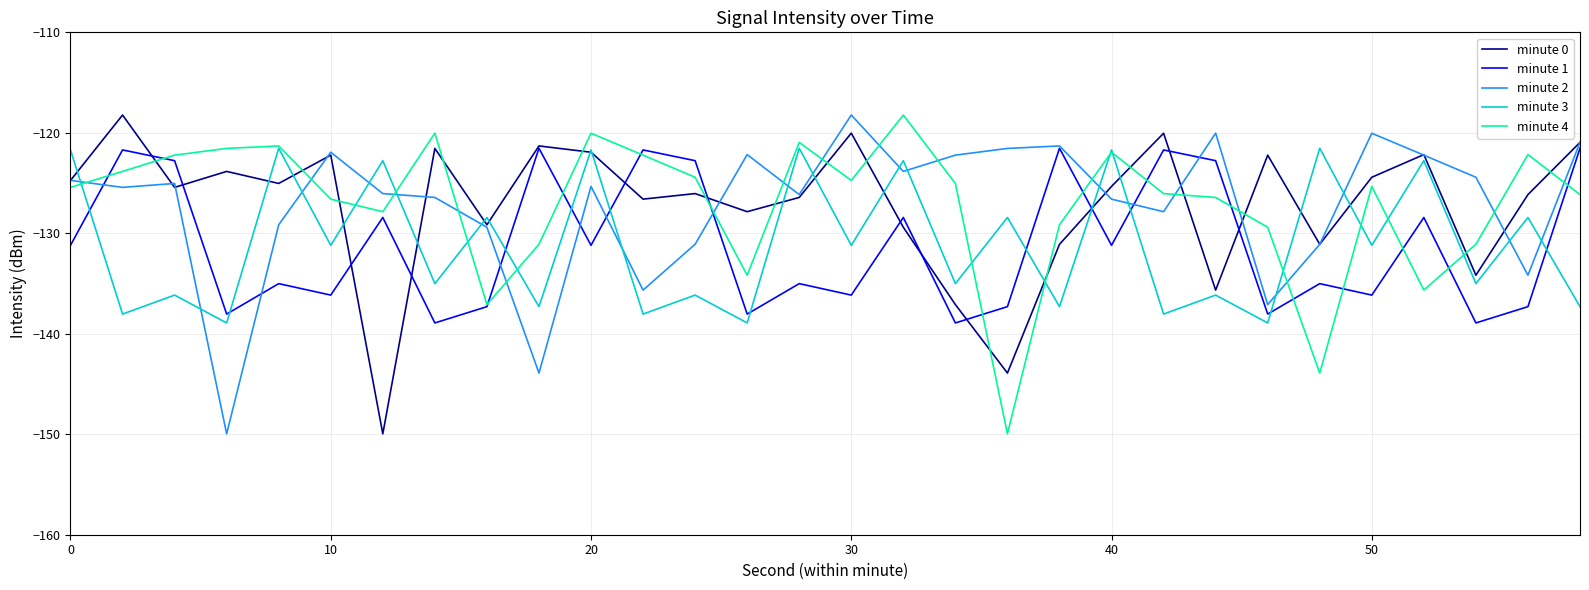

What is the greatest value displayed?

-118.2